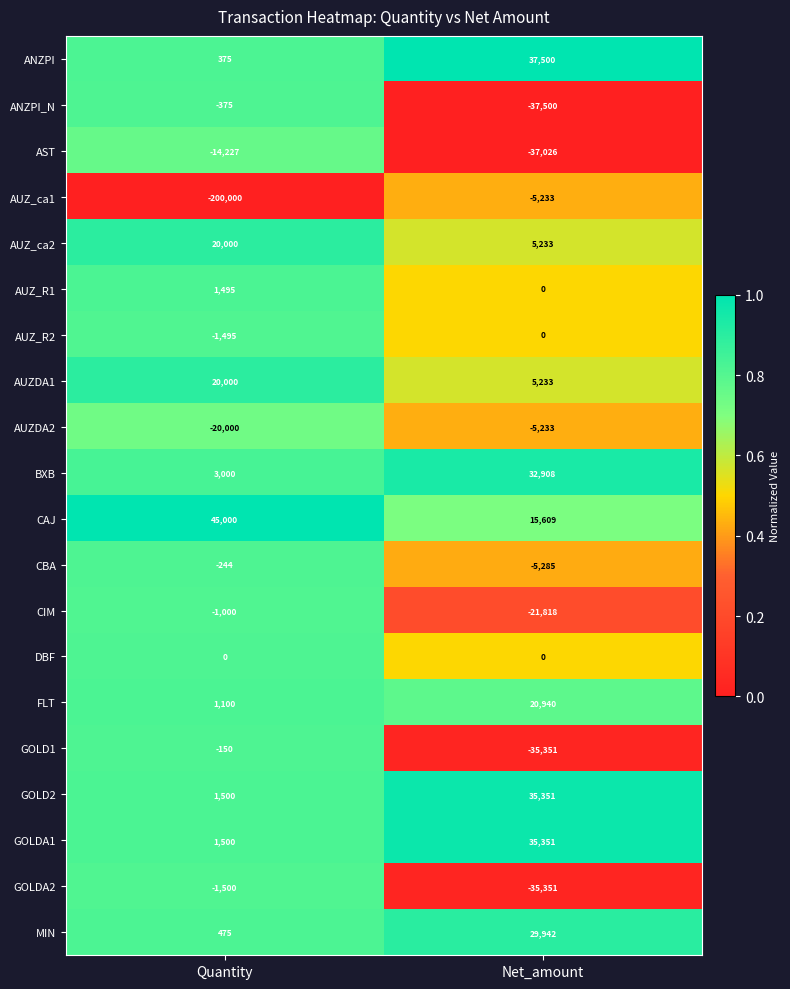

Which series has the largest total across all categories?

CAJ